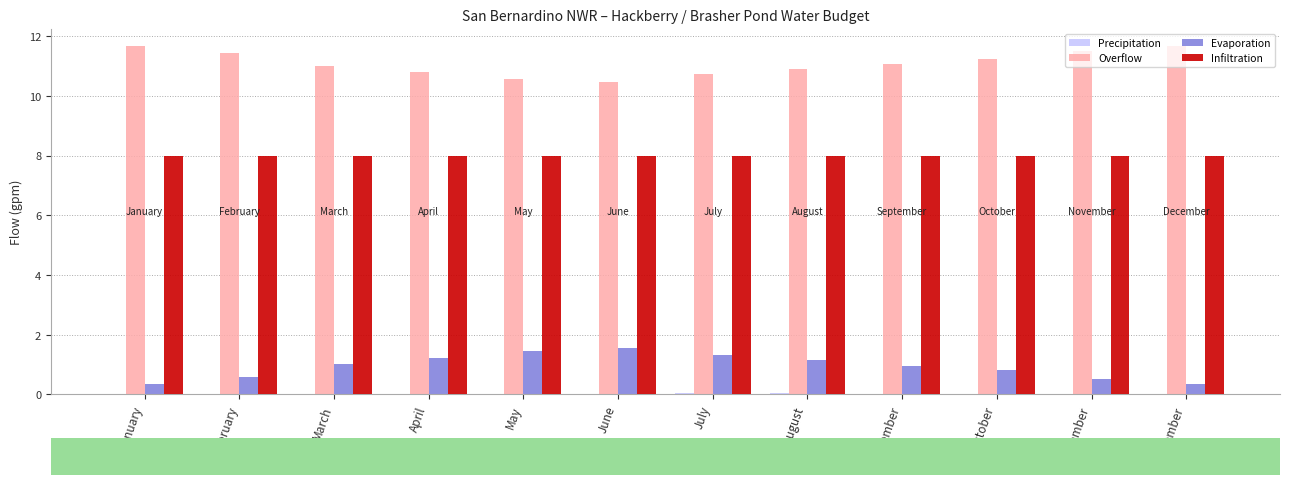

Is the value of Overflow at May greater than the value of Evaporation at June?

Yes